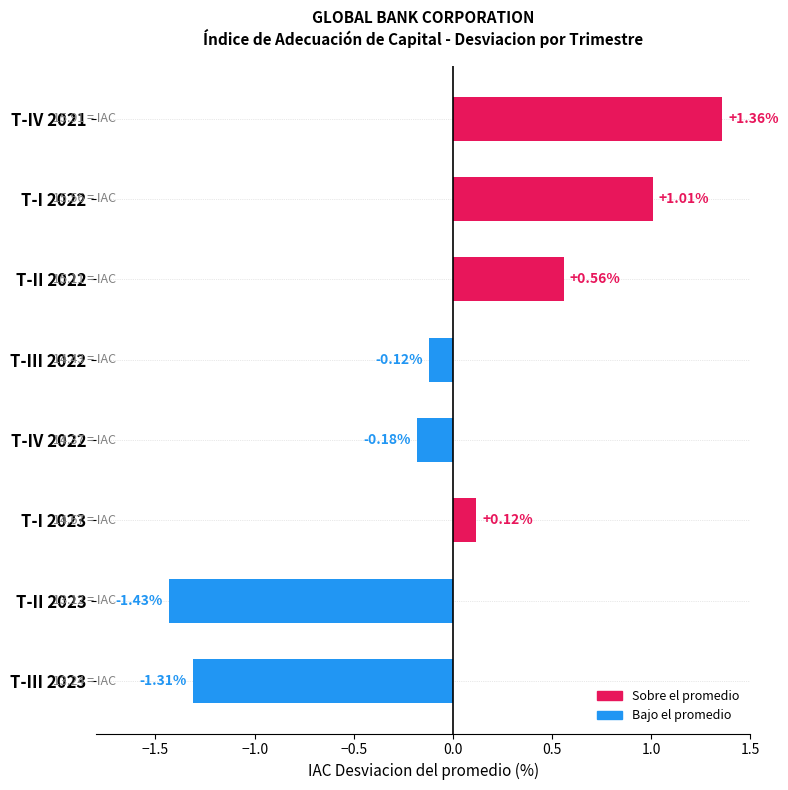

List the labels in order of value, largest first.

T-IV 2021, T-I 2022, T-II 2022, T-I 2023, T-III 2022, T-IV 2022, T-III 2023, T-II 2023